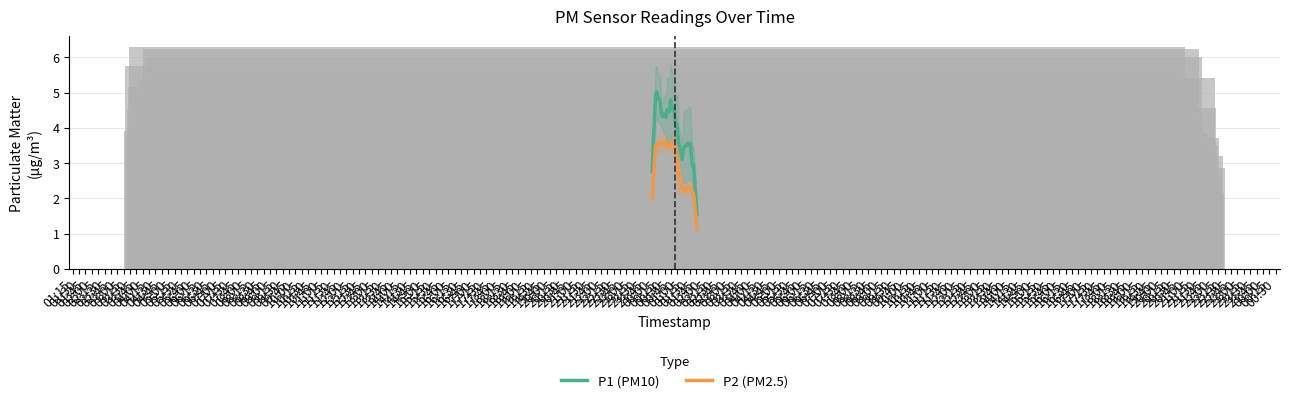

What is the difference between the maximum and second lowest values in the P2 (PM2.5) series?

2.1